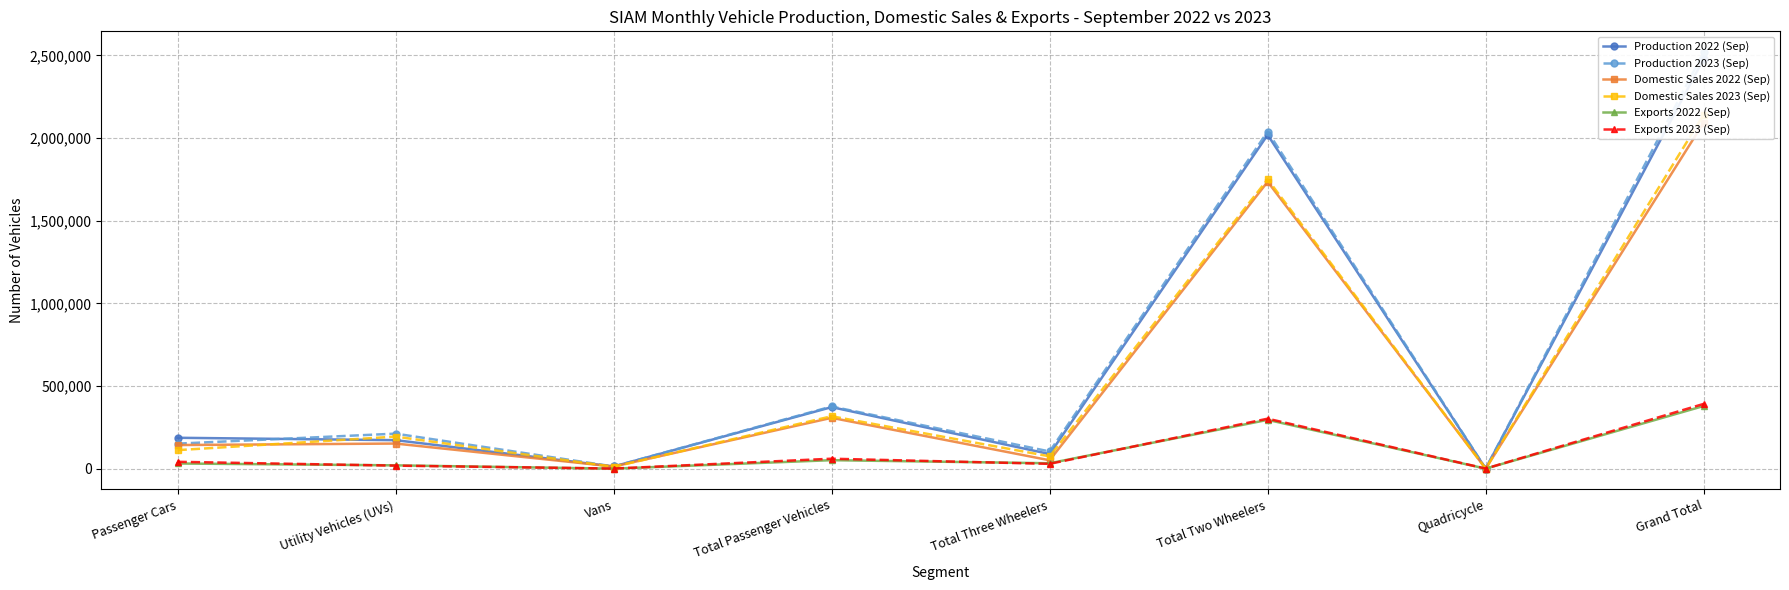

How many intersections are there between Exports 2023 (Sep) and Domestic Sales 2023 (Sep)?

2